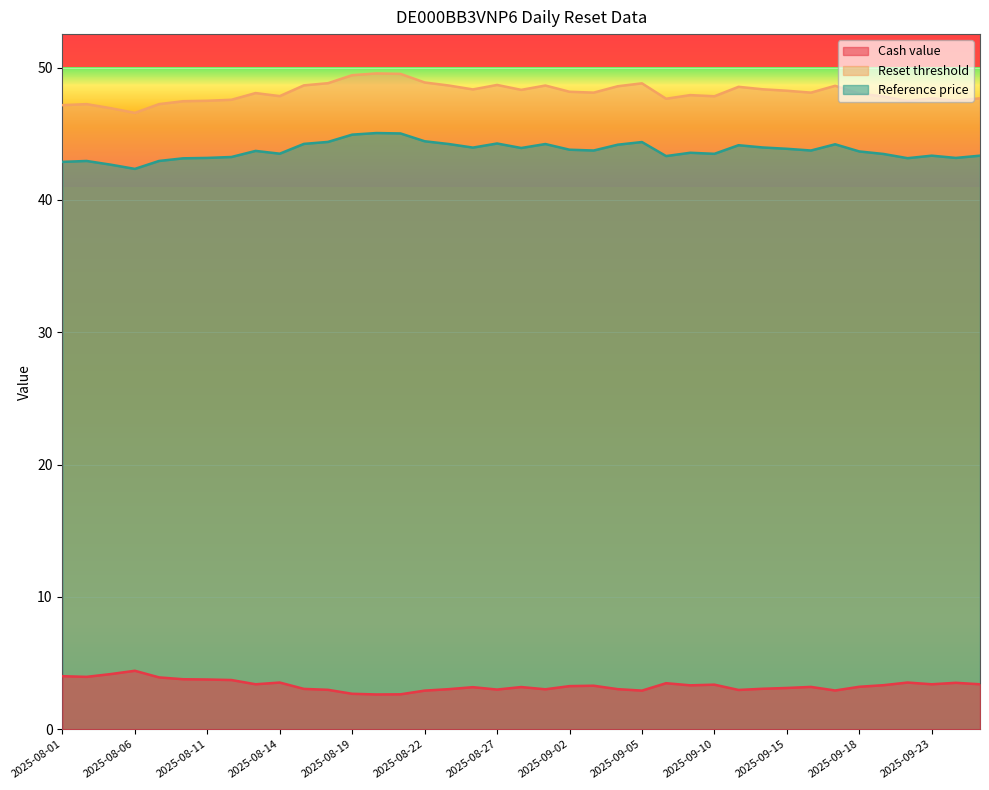

What is the difference between the Reset threshold values at 2025-09-25 and 2025-08-19?

1.7